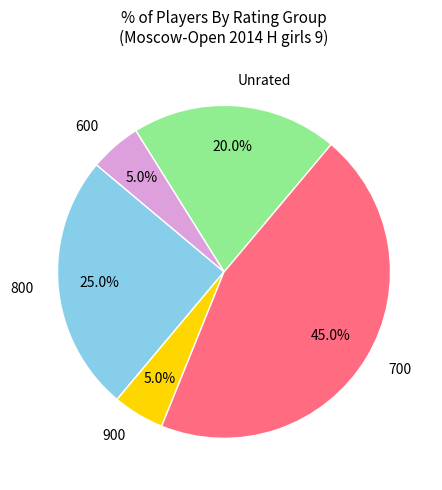

Which has a higher value, 800 or 900?

800